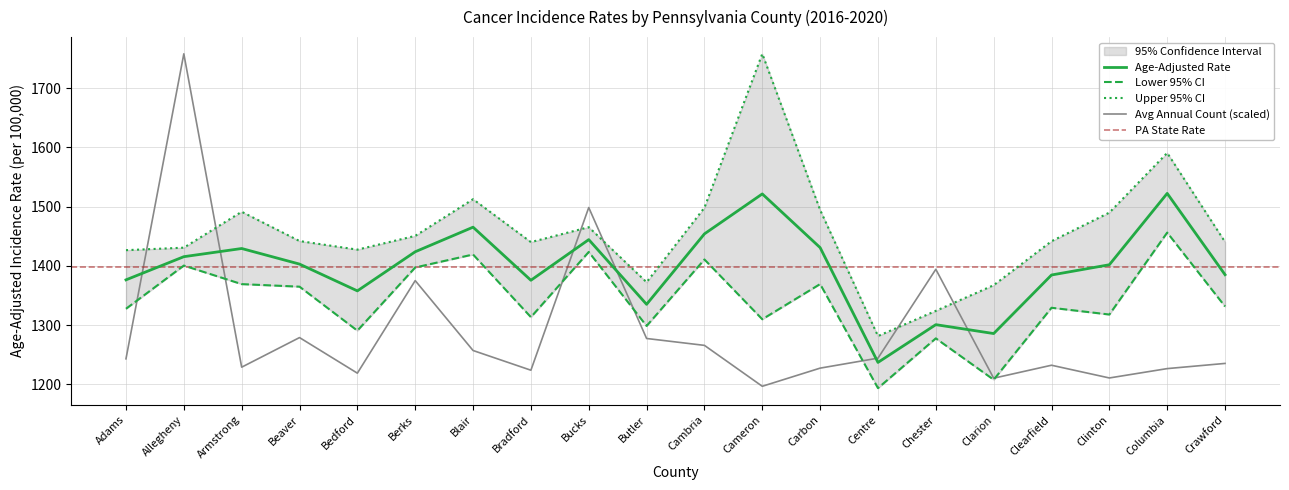

At which category is the sum across all series the highest?

Allegheny